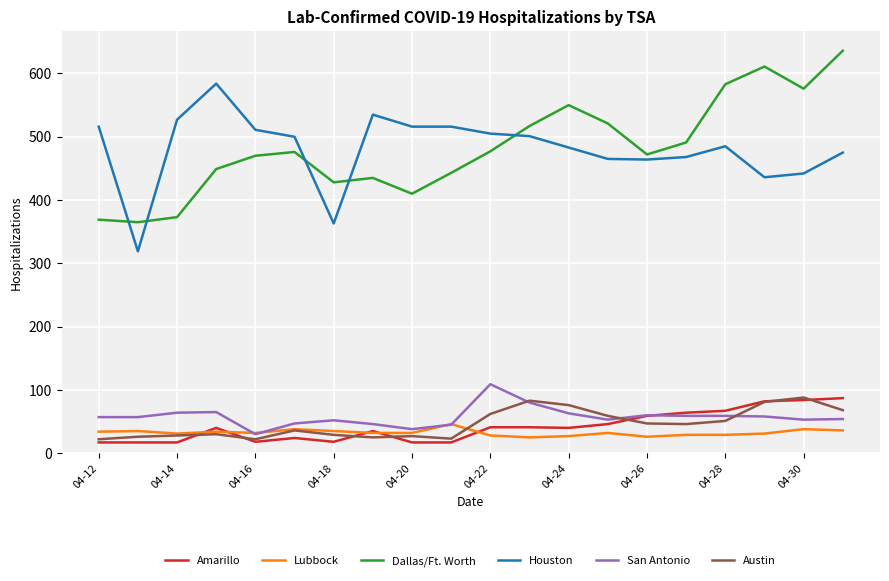

What is the highest value of the Lubbock series?

46